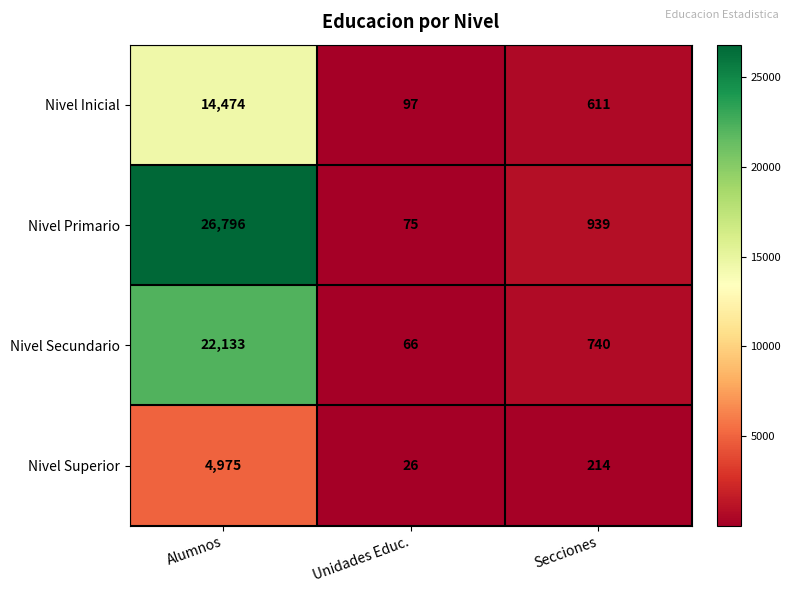

At Secciones, list the series in order from smallest to largest.

Nivel Superior, Nivel Inicial, Nivel Secundario, Nivel Primario